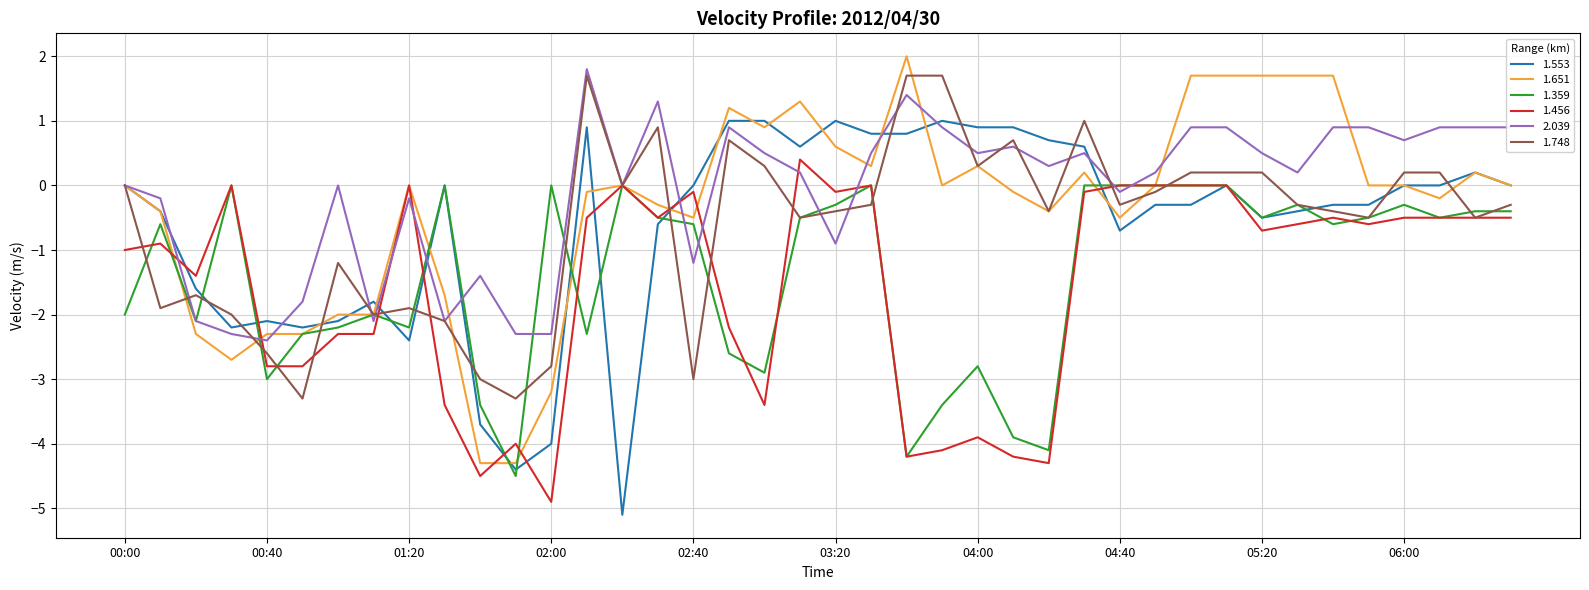

What are all the series names shown in the legend?

1.553, 1.651, 1.359, 1.456, 2.039, 1.748